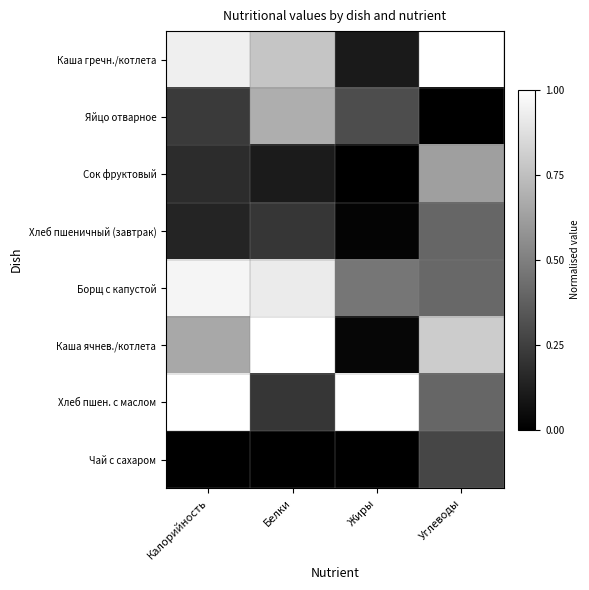

Which series has the largest total across all categories?

Каша гречн./котлета